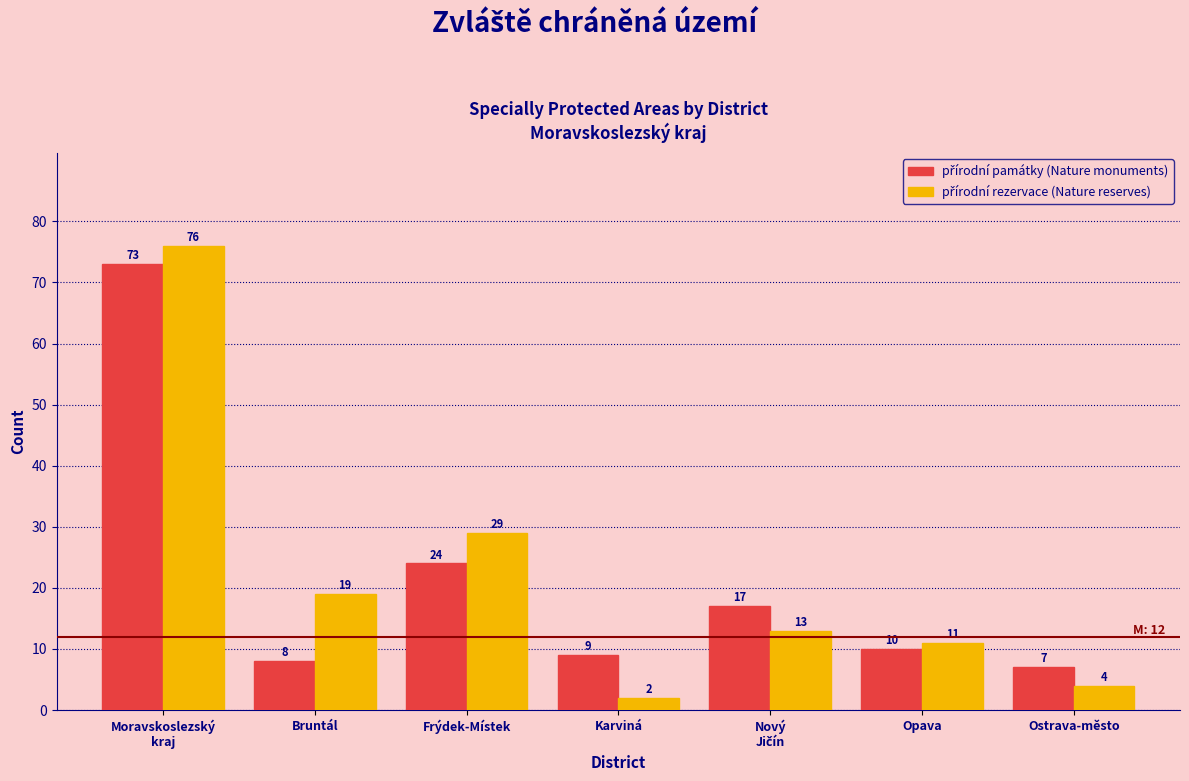

At which category does the chart reach its minimum across all series?

Karviná